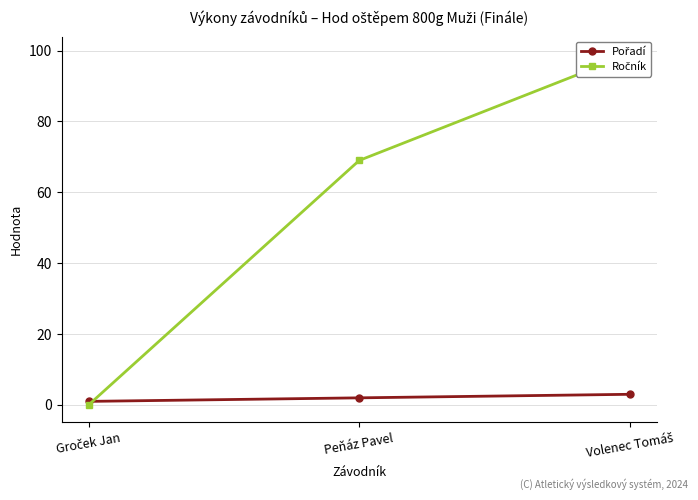

What is the spread (max minus min) of values at Volenec Tomáš?

96